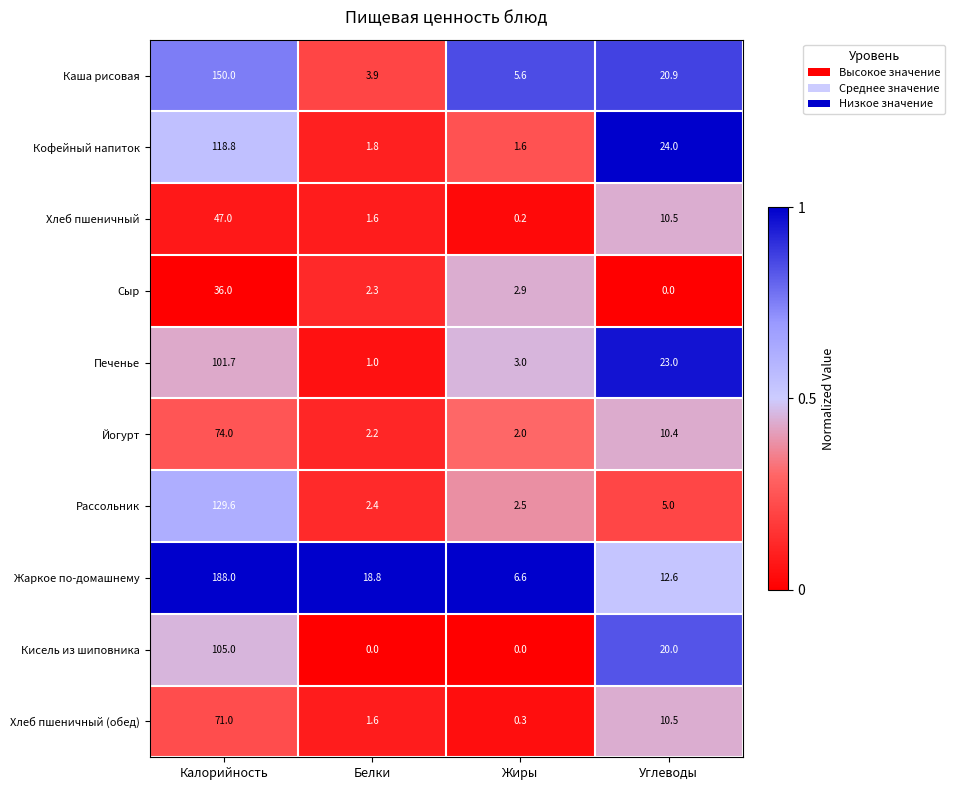

Which series has the widest spread of values?

Жаркое по-домашнему